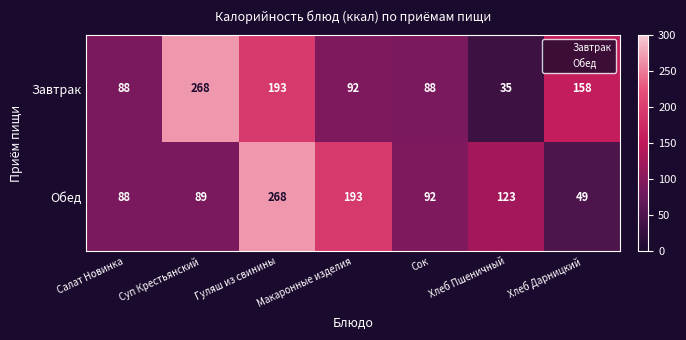

What is the difference between the maximum and minimum values in the Завтрак series?

233